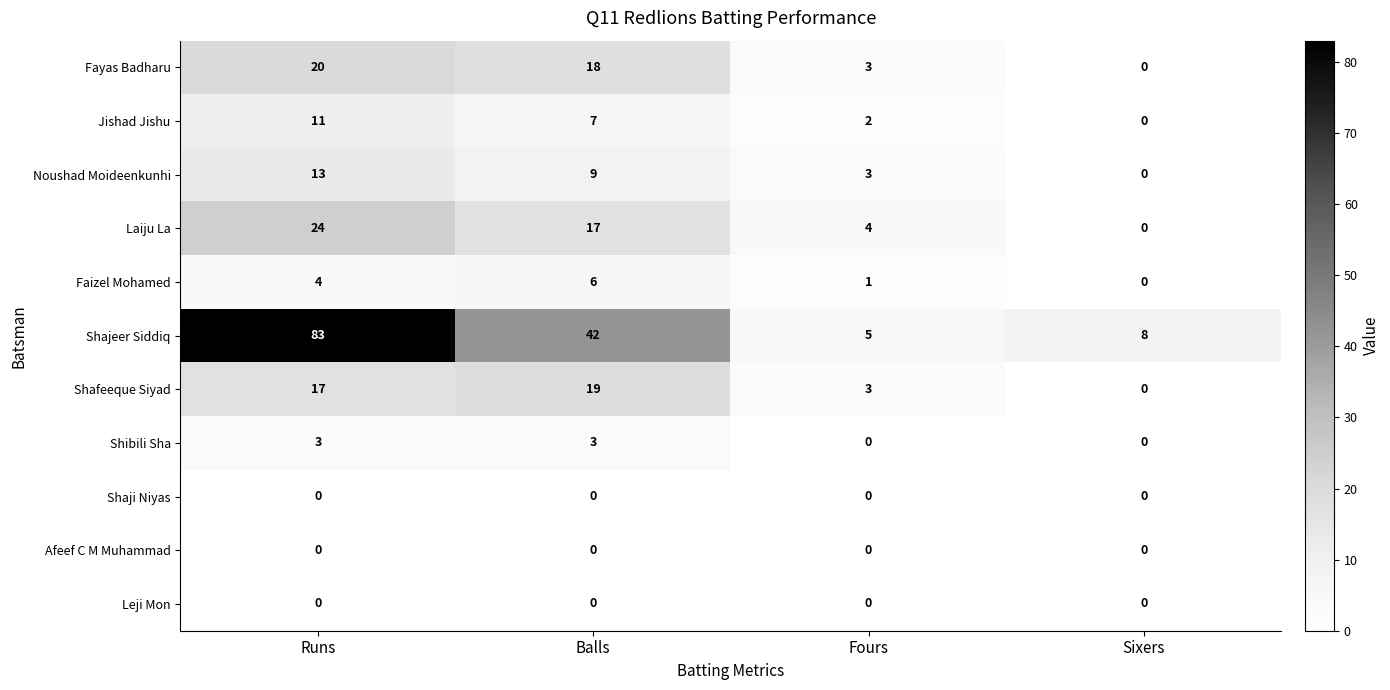

At which category is the sum across all series the highest?

Runs